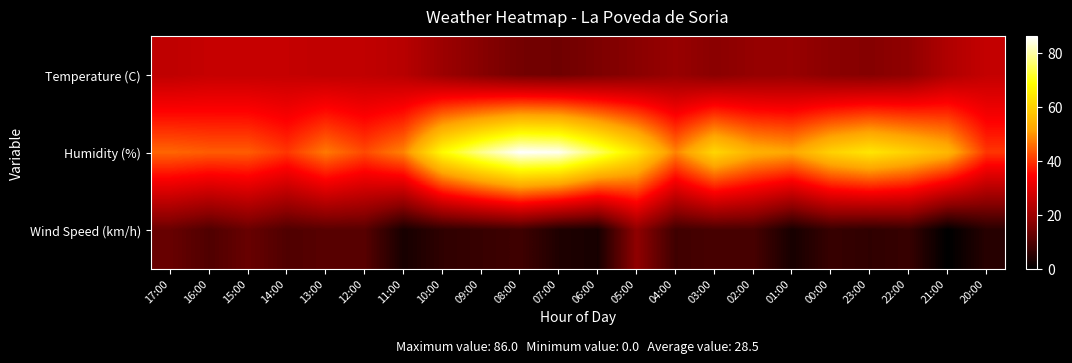

Reading left to right, transcribe all the data shown in this chart.

Temperature (C): 17:00=25.0	16:00=26.0	15:00=25.9	14:00=25.9	13:00=25.2	12:00=25.2	11:00=24.0	10:00=19.9	09:00=16.9	08:00=14.5	07:00=14.0	06:00=15.6	05:00=17.2	04:00=19.3	03:00=17.2	02:00=18.8	01:00=19.2	00:00=17.3	23:00=16.6	22:00=18.1	21:00=22.8	20:00=25.7
Humidity (%): 17:00=45.0	16:00=44.0	15:00=44.0	14:00=40.0	13:00=47.0	12:00=42.0	11:00=48.0	10:00=68.0	09:00=78.0	08:00=86.0	07:00=85.0	06:00=75.0	05:00=64.0	04:00=48.0	03:00=61.0	02:00=54.0	01:00=52.0	00:00=60.0	23:00=64.0	22:00=60.0	21:00=55.0	20:00=40.0
Wind Speed (km/h): 17:00=13.0	16:00=10.0	15:00=13.0	14:00=10.0	13:00=11.0	12:00=11.0	11:00=3.0	10:00=6.0	09:00=7.0	08:00=8.0	07:00=4.0	06:00=3.0	05:00=18.0	04:00=8.0	03:00=9.0	02:00=9.0	01:00=3.0	00:00=7.0	23:00=6.0	22:00=7.0	21:00=0.0	20:00=5.0